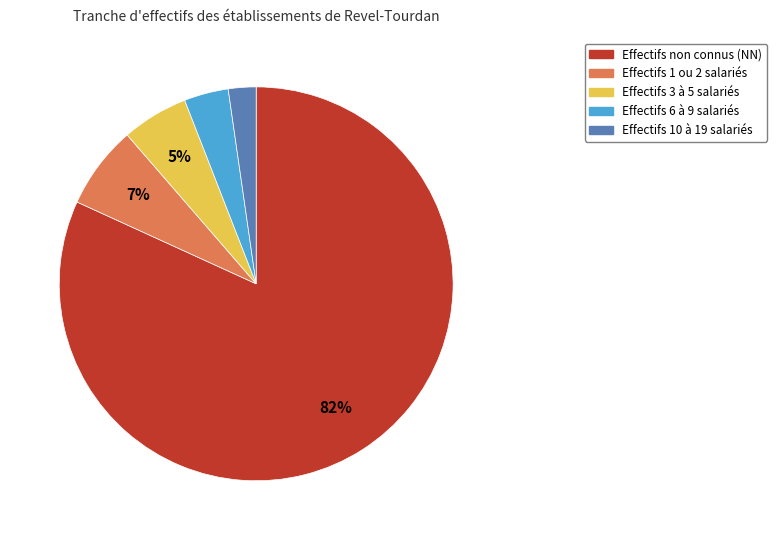

Is there any slice that represents more than half of the pie?

Yes